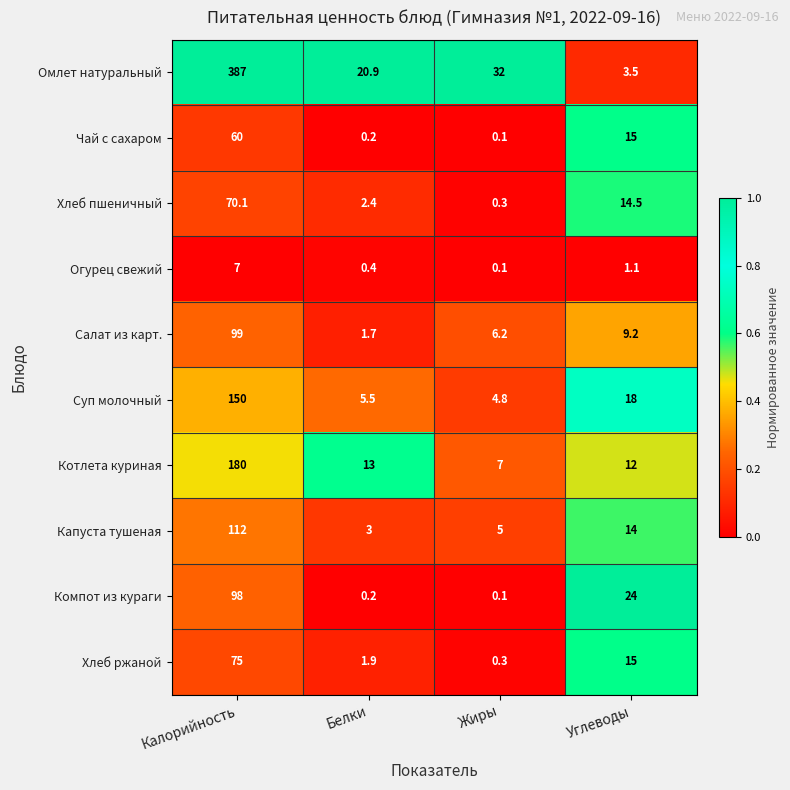

What is the sum of the Огурец свежий values at Калорийность and Белки?

7.4